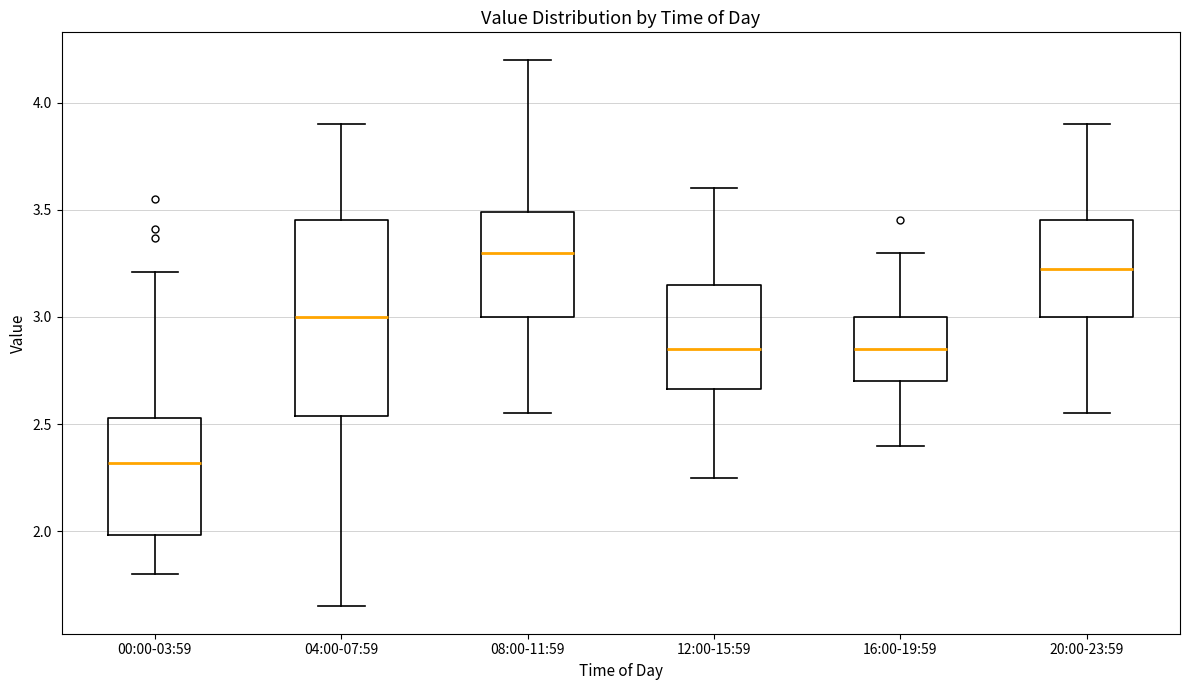

Reading left to right, read every box against the y-axis: the position of its median line, the range the box covers, and the ends of its whiskers. The values are not printed on the chart, so give them approximately, as read against the axis.

00:00-03:59: median 2.30, box 2.00 to 2.55, whiskers 1.80 to 3.20
04:00-07:59: median 3.00, box 2.55 to 3.45, whiskers 1.65 to 3.90
08:00-11:59: median 3.30, box 3.00 to 3.50, whiskers 2.55 to 4.20
12:00-15:59: median 2.85, box 2.65 to 3.15, whiskers 2.25 to 3.60
16:00-19:59: median 2.85, box 2.70 to 3.00, whiskers 2.40 to 3.30
20:00-23:59: median 3.25, box 3.00 to 3.45, whiskers 2.55 to 3.90